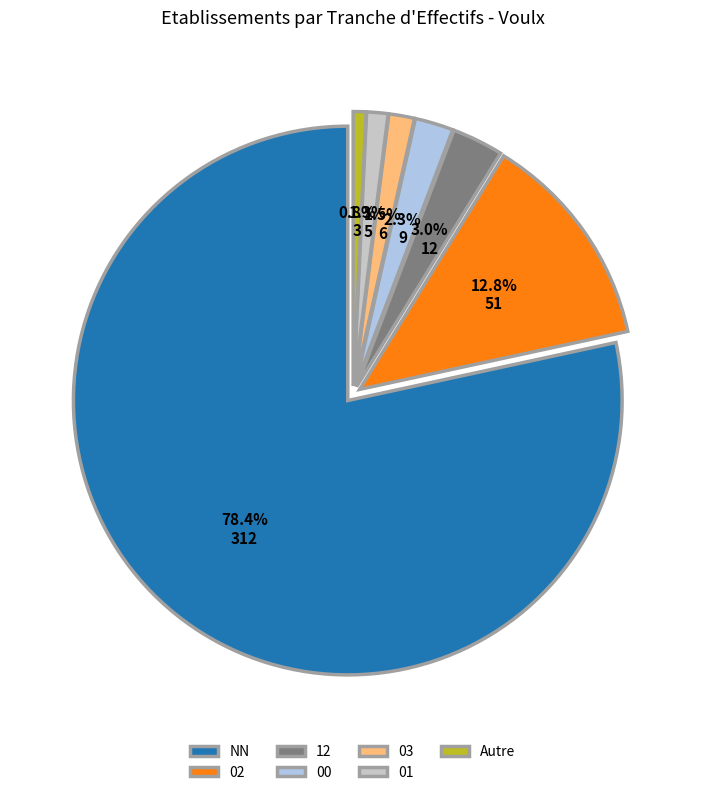

How many slices are in this pie chart?

7